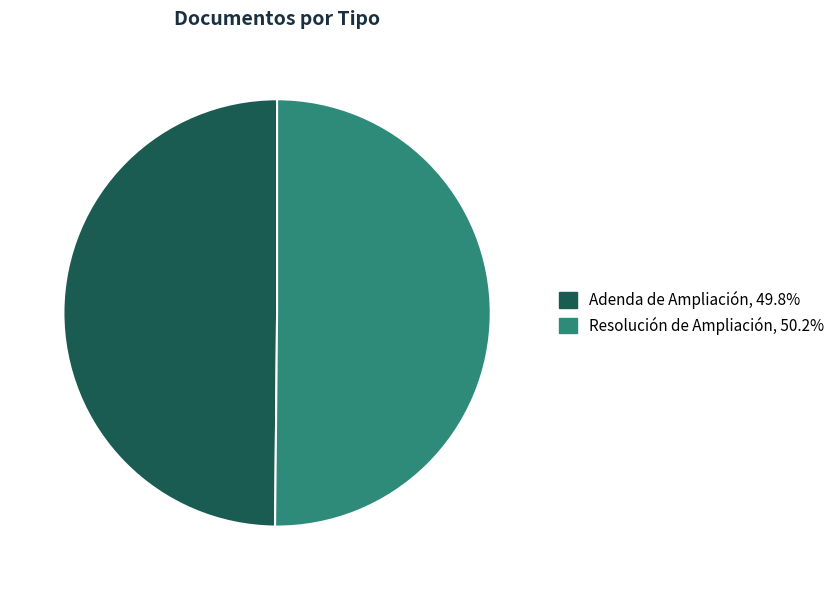

What is the ratio of the value at Adenda de Ampliación to the value at Resolución de Ampliación?

1.0